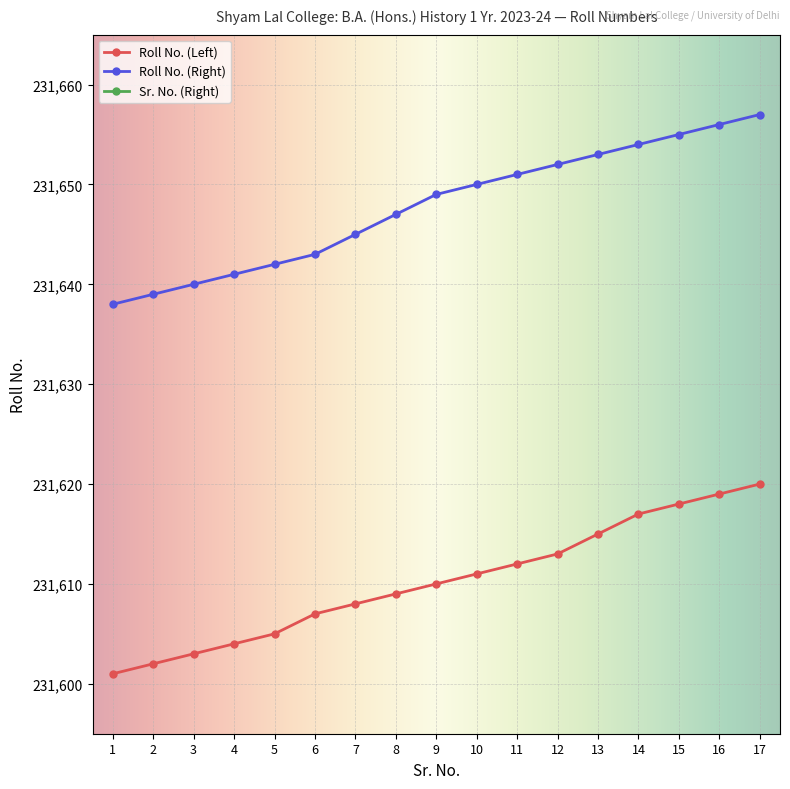

What is the difference between the Sr. No. (Right) values at 15 and 3?

12